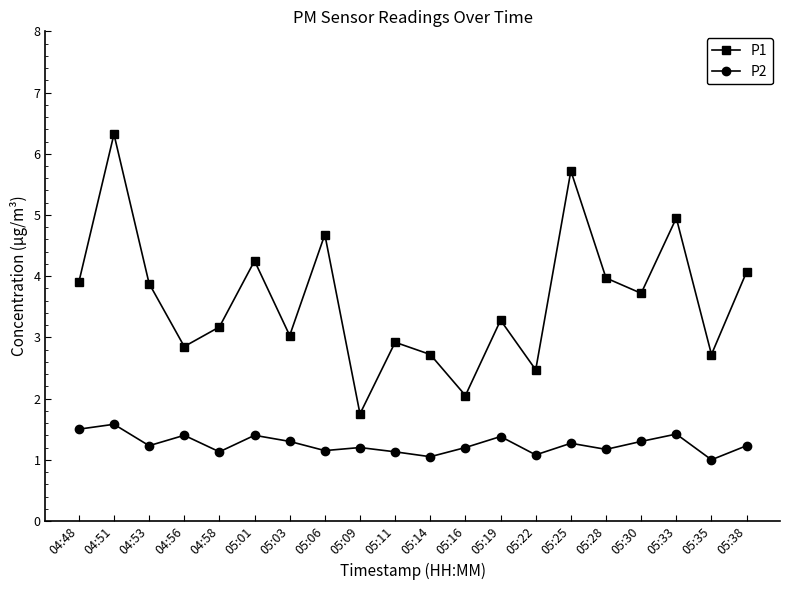

Where does the P1 series first go above 3?

04:48